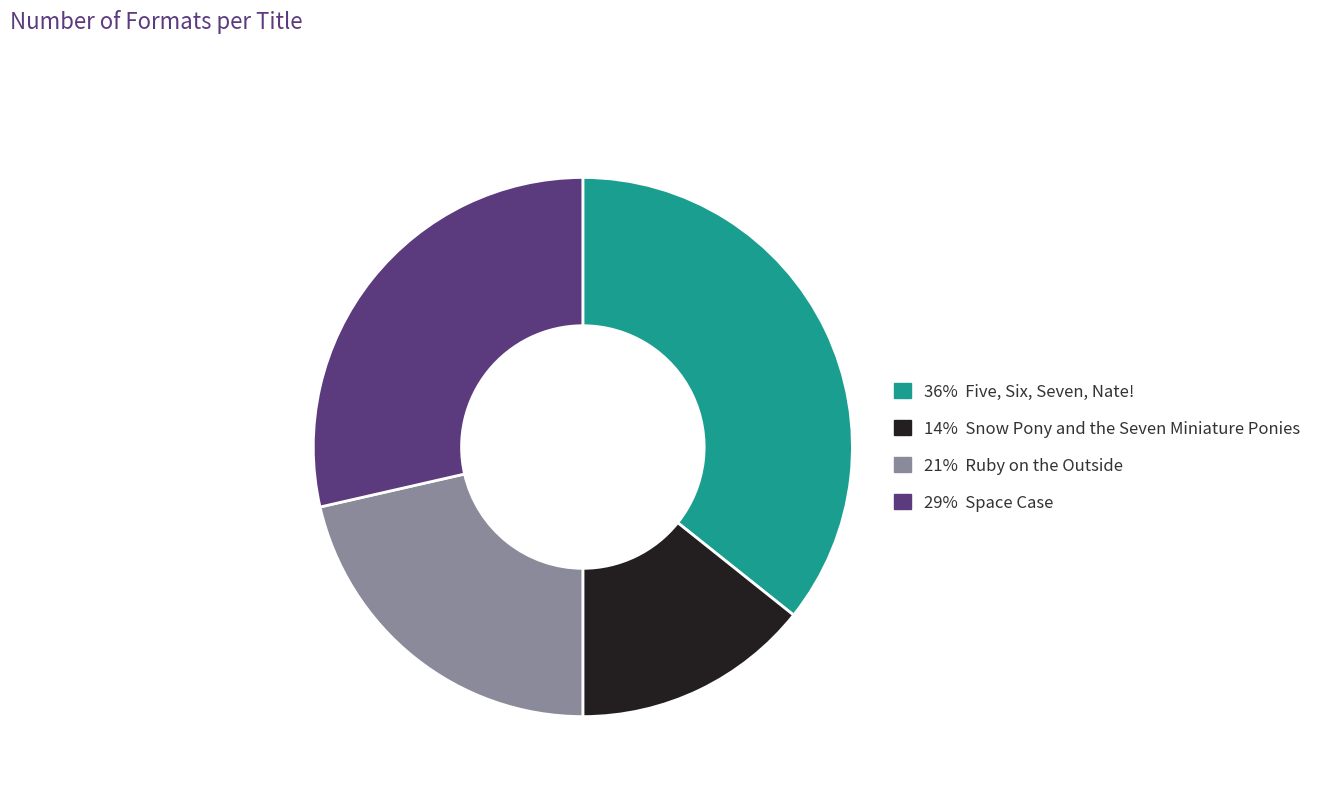

Rank the categories by value from highest to lowest.

36% Five, Six, Seven, Nate!, 29% Space Case, 21% Ruby on the Outside, 14% Snow Pony and the Seven Miniature Ponies